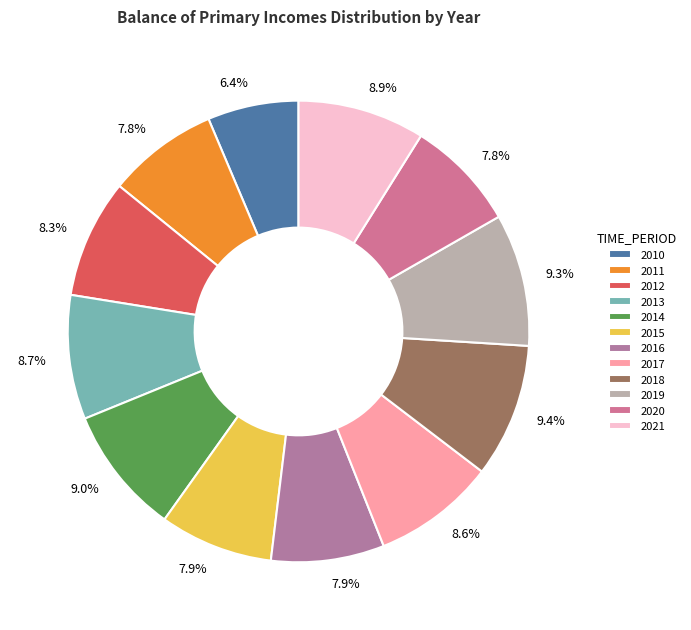

What is the total percentage of 2017 and 2011?

16.4%